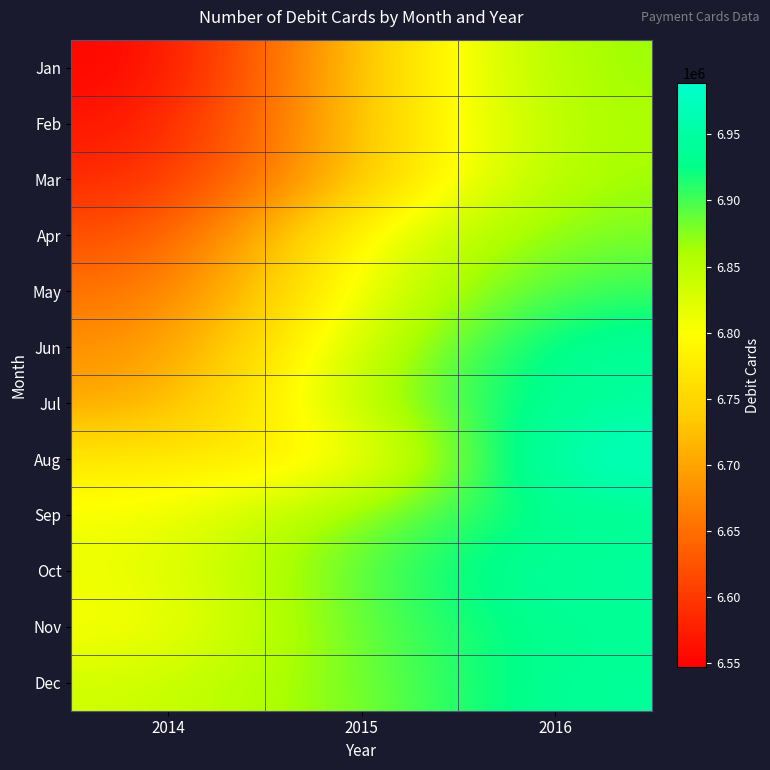

Which series changed the most between 2014 and 2016?

Jan